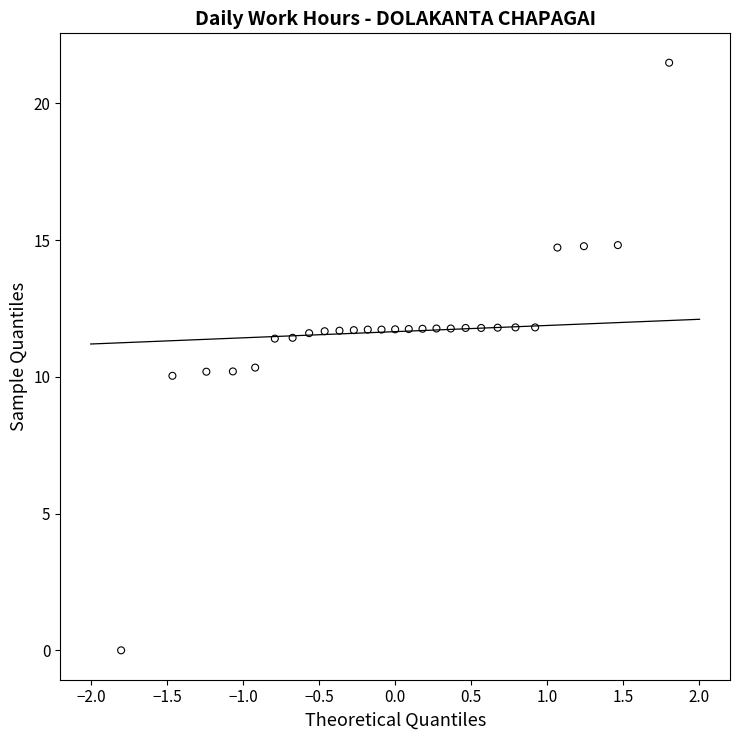

What is the range of X values (max minus min)?

3.6